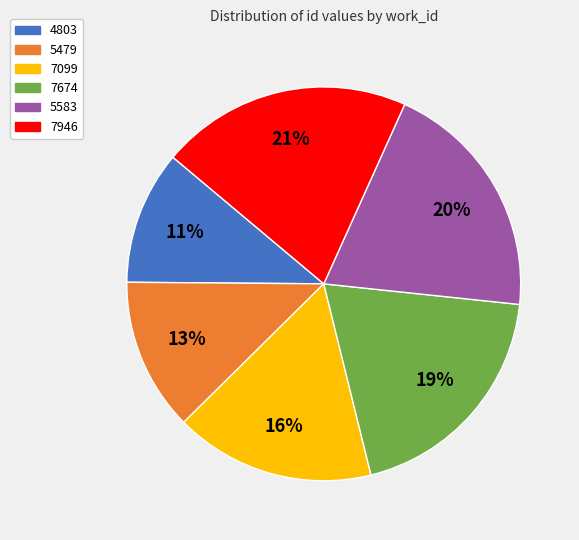

Which category has the biggest portion of the pie?

7946